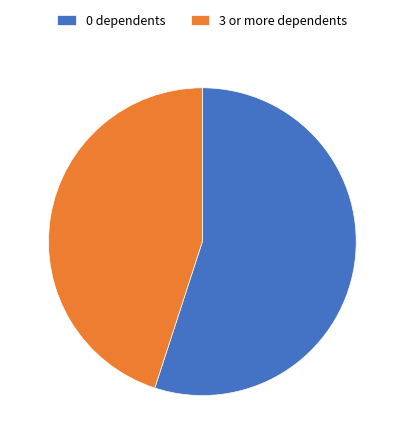

Rank the categories by value from lowest to highest.

3 or more dependents, 0 dependents